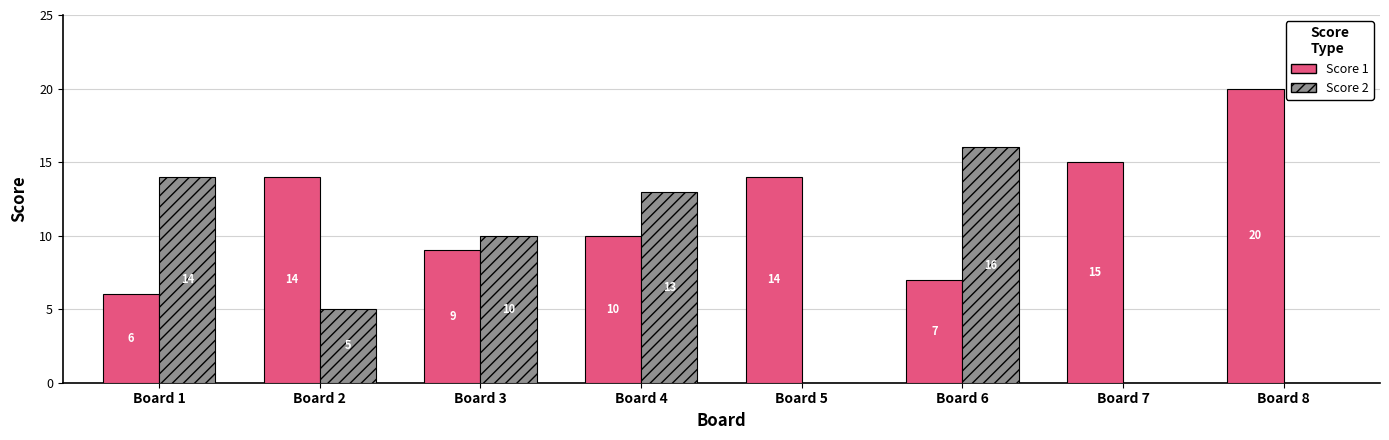

True or false: Score 1 has a value of 14 at Board 2.

True